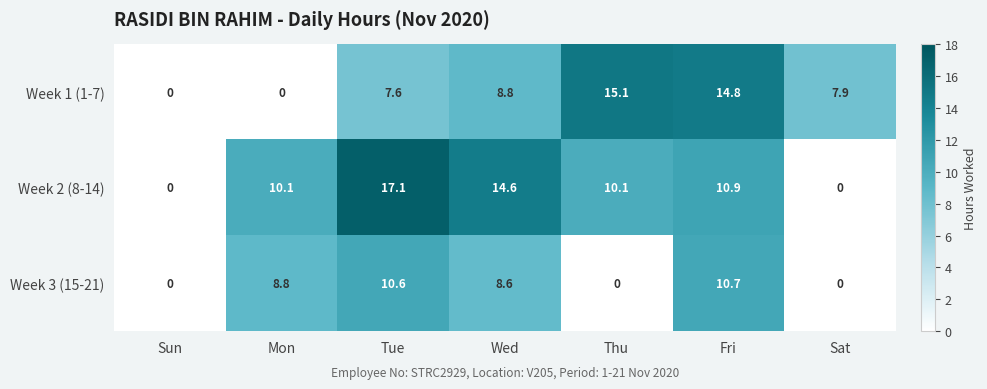

Is it true that Week 1 (1-7) equals 15.1 at Thu?

True